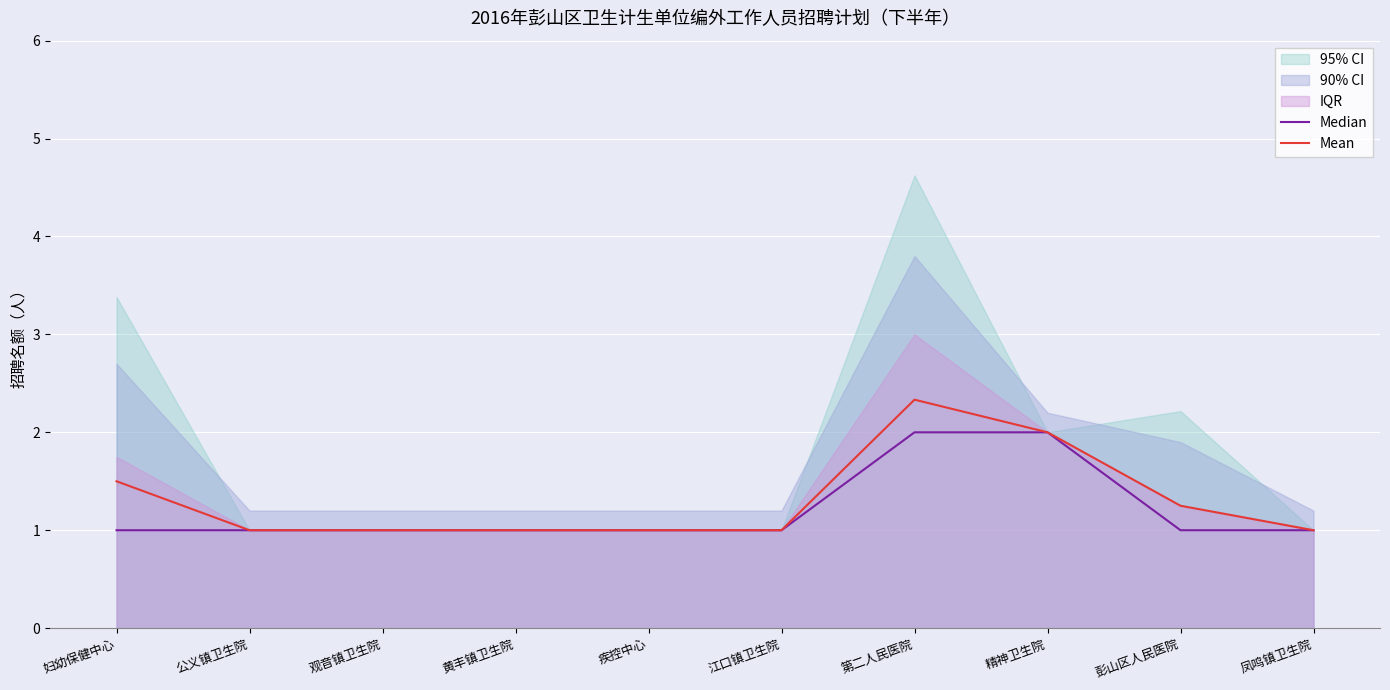

What is the sum of the Median values at 疾控中心 and 精神卫生院?

3.0